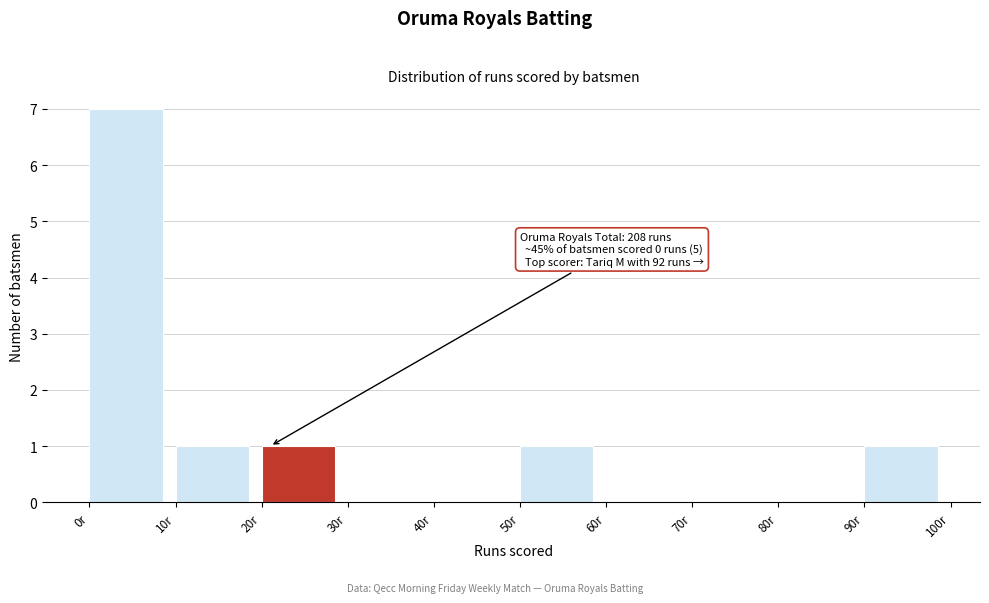

Over which range of the x-axis is the bar tallest?

0 to 10